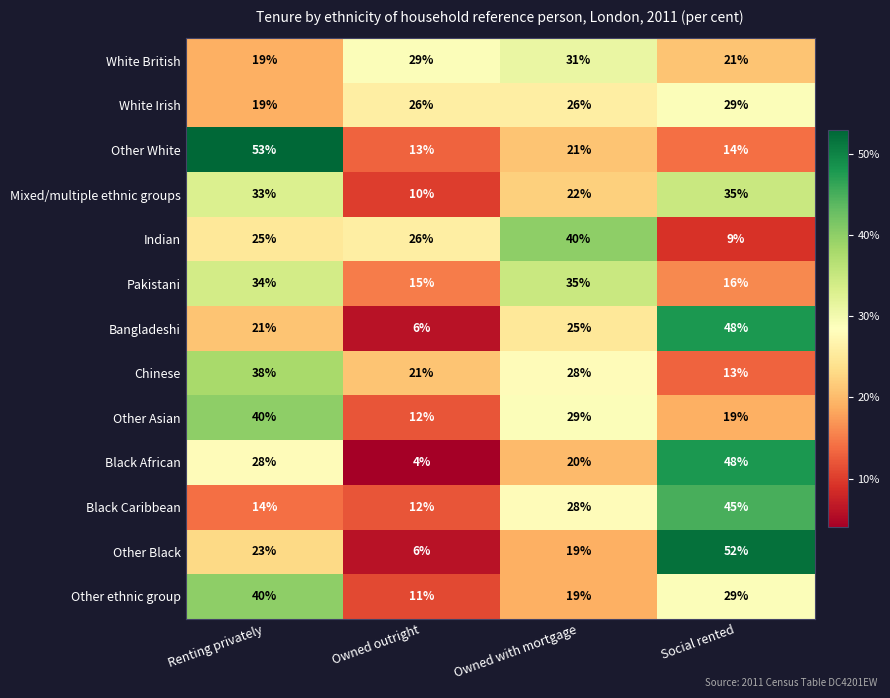

Rank the categories by Pakistani value from lowest to highest.

Owned outright, Social rented, Renting privately, Owned with mortgage